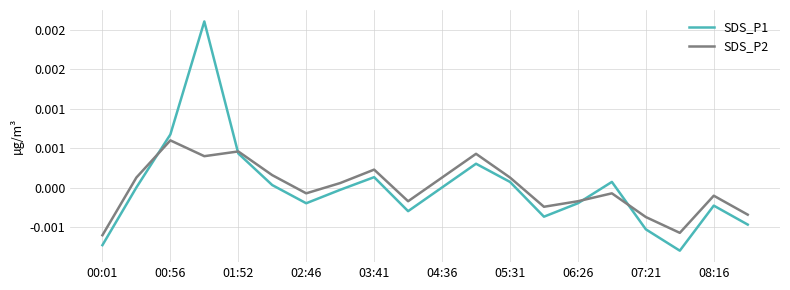

What are all the series names shown in the legend?

SDS_P1, SDS_P2